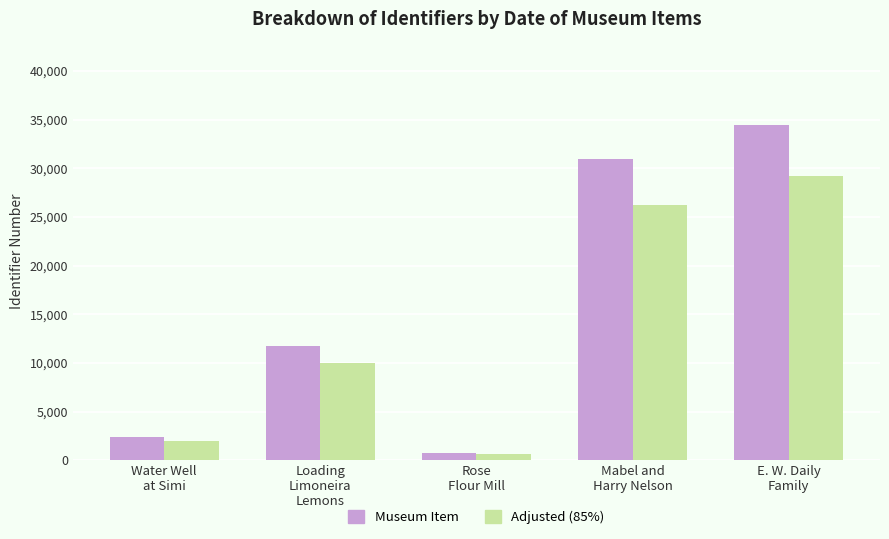

What is the greatest value displayed?

34422.0